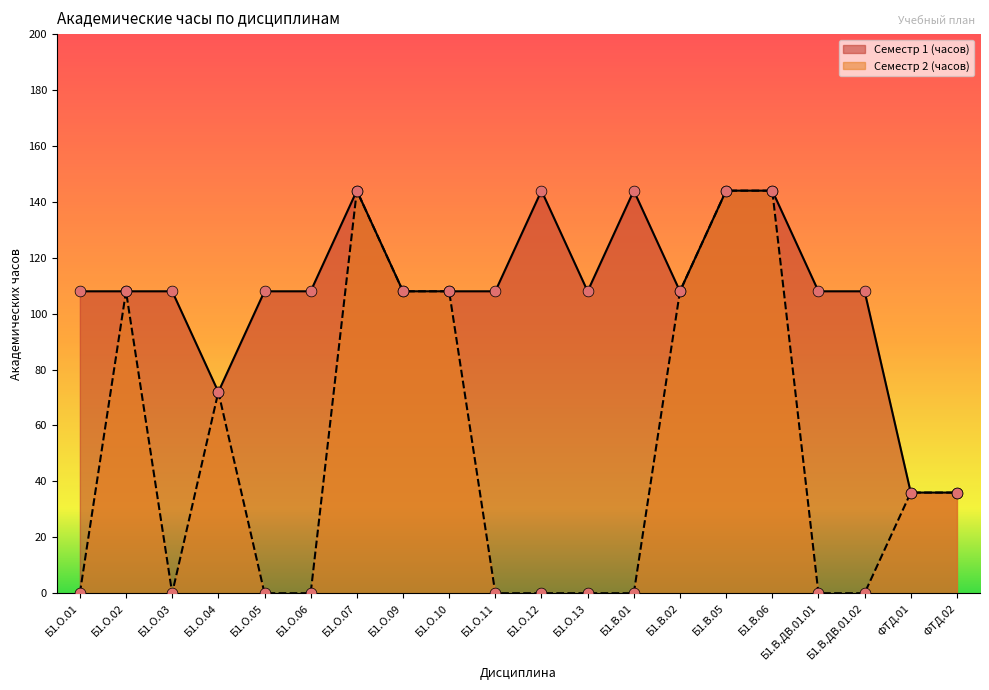

What are all the series names shown in the legend?

Семестр 1 (часов), Семестр 2 (часов)